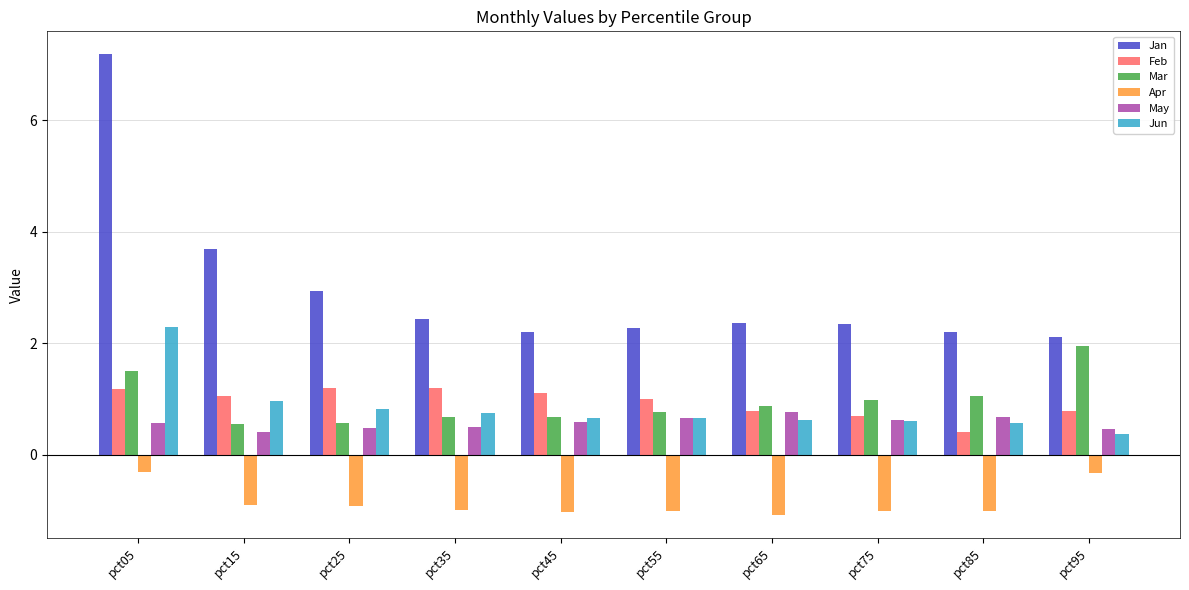

What is the spread (max minus min) of values at pct85?

3.2